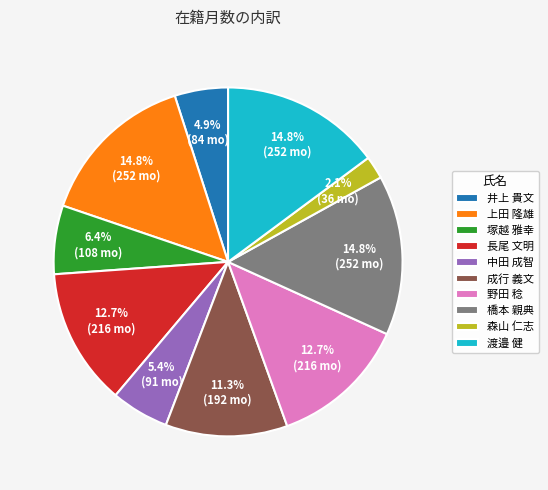

To the nearest percent, what is the difference between the largest and smallest slice percentages?

13%